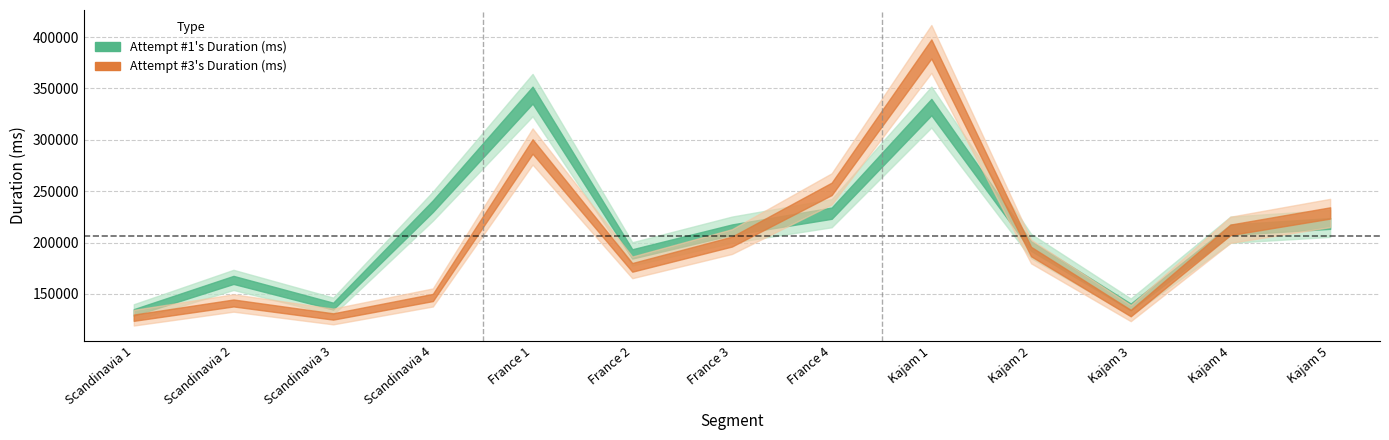

What is the value of the Attempt #1's Duration (ms) point at the 8th from the left?

228619